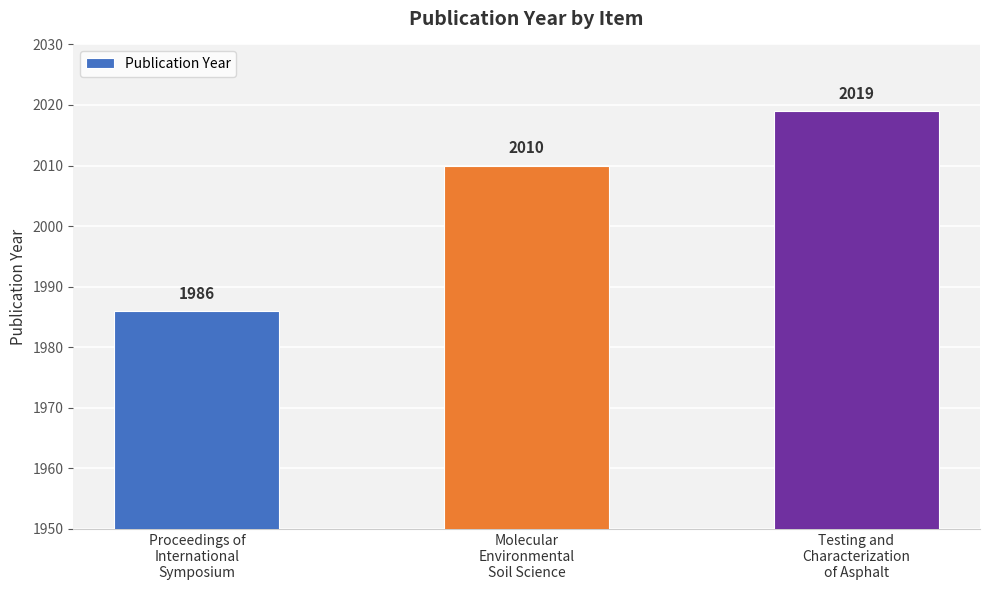

Does the chart contain any negative values?

No